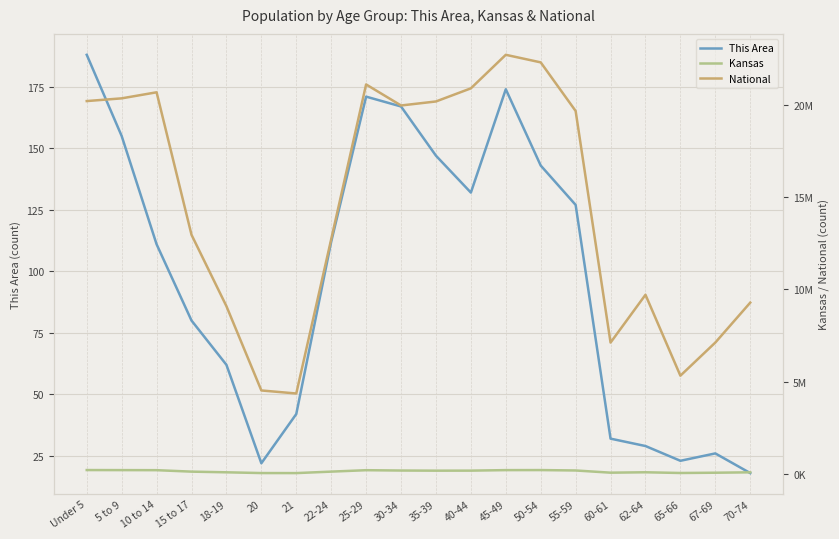

What is the label of the 1st point from the right?

70-74